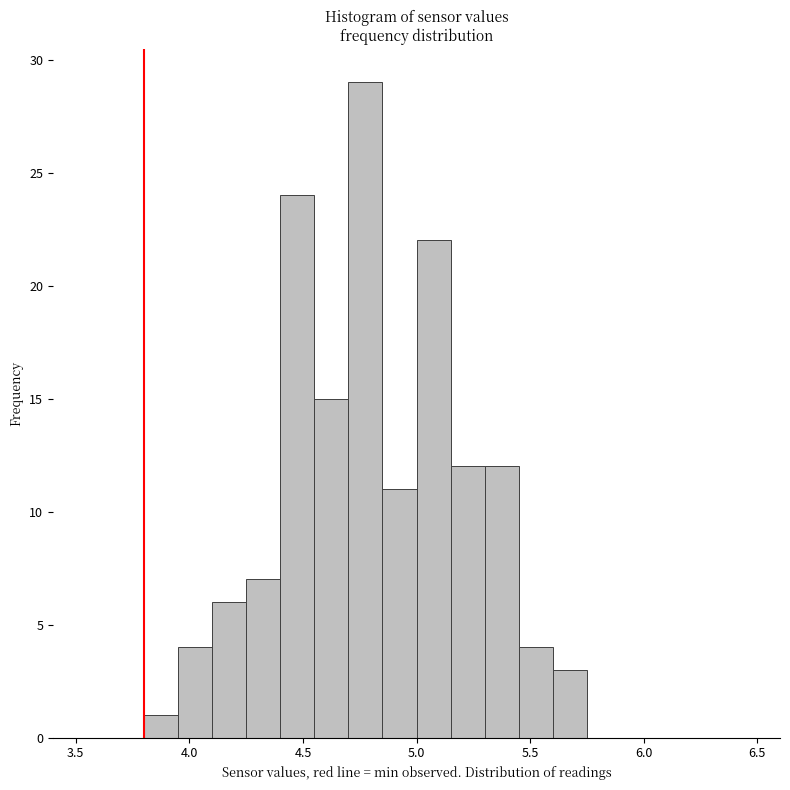

Read against the x-axis, roughly where is the centre of the tallest bar?

4.80